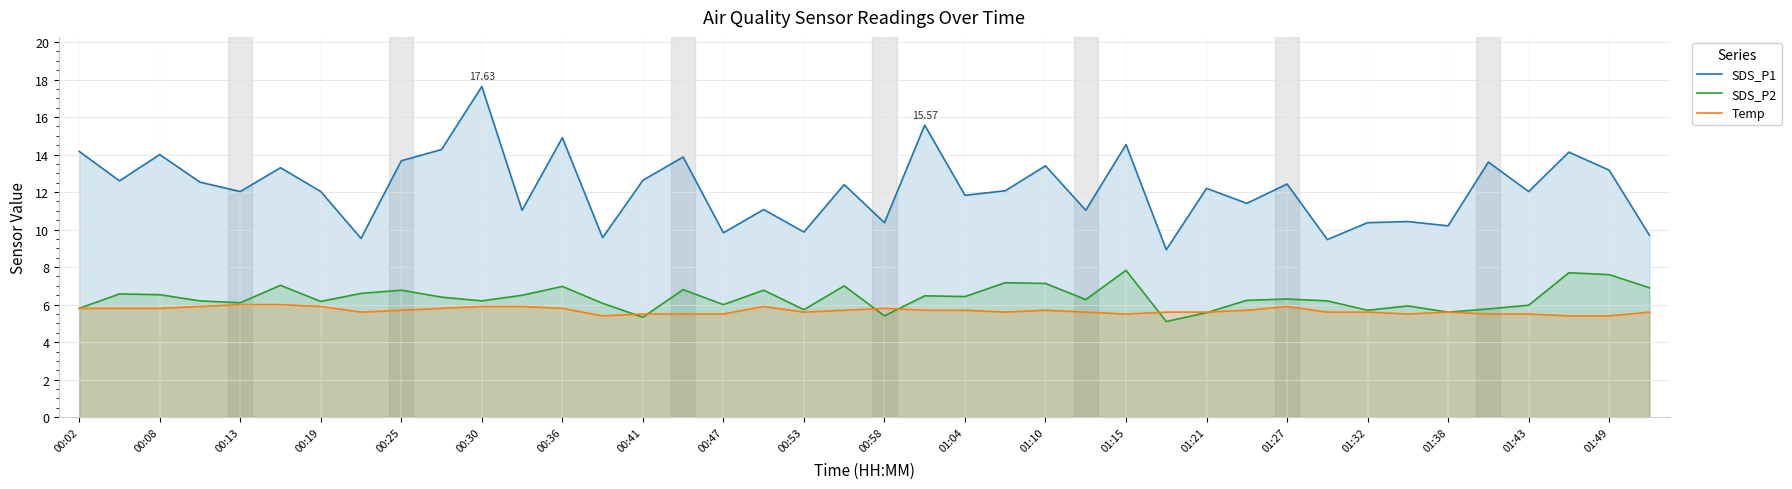

What is the label of the 40th point from the right?

00:02